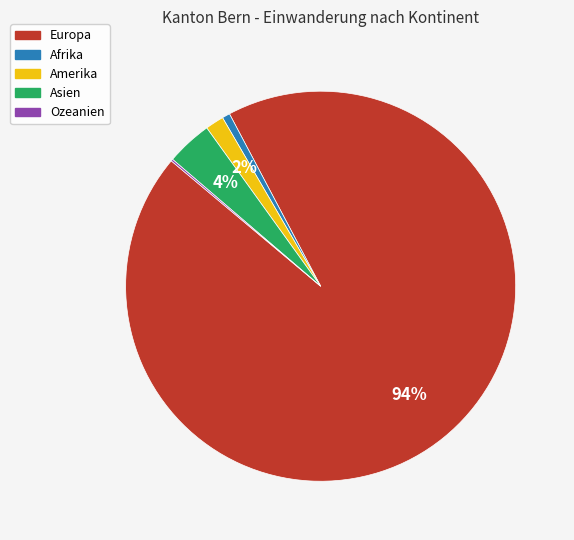

Which has a higher value, Amerika or Asien?

Asien